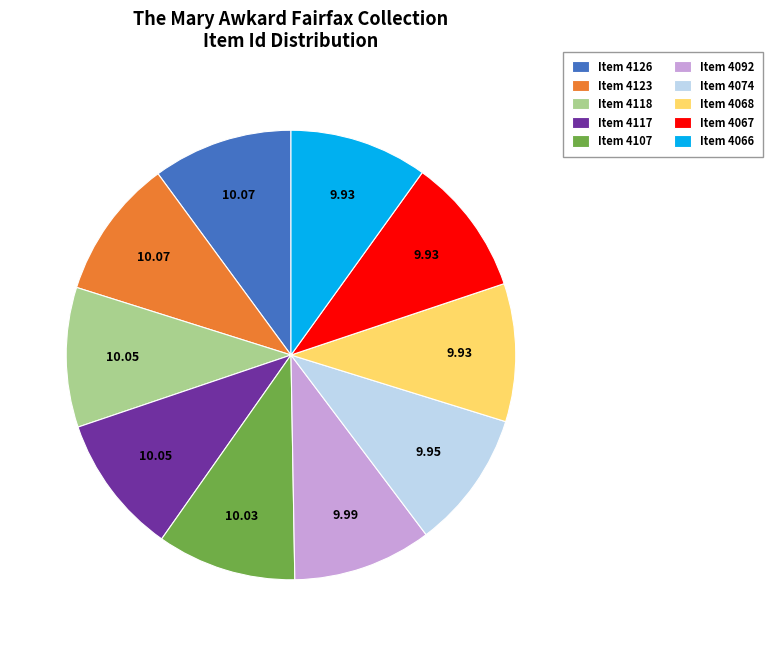

Is there any slice that represents more than half of the pie?

No